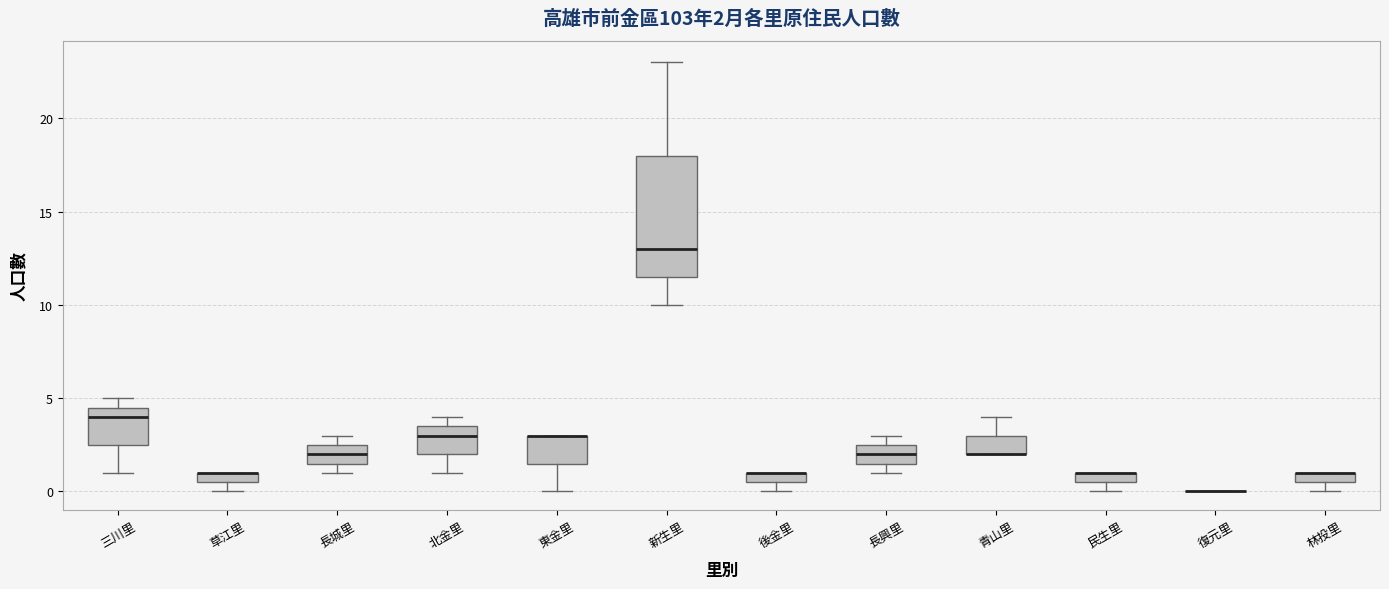

Comparing the boxes themselves (not the whiskers), which one is the tallest?

新生里